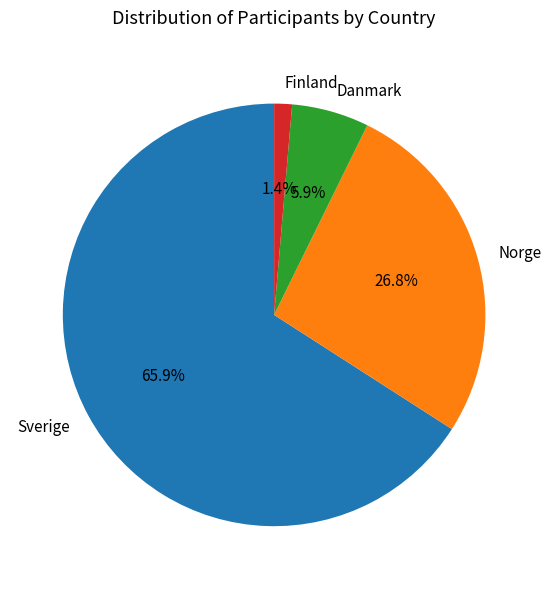

The Finland slice represents 1% of the pie. True or false?

True